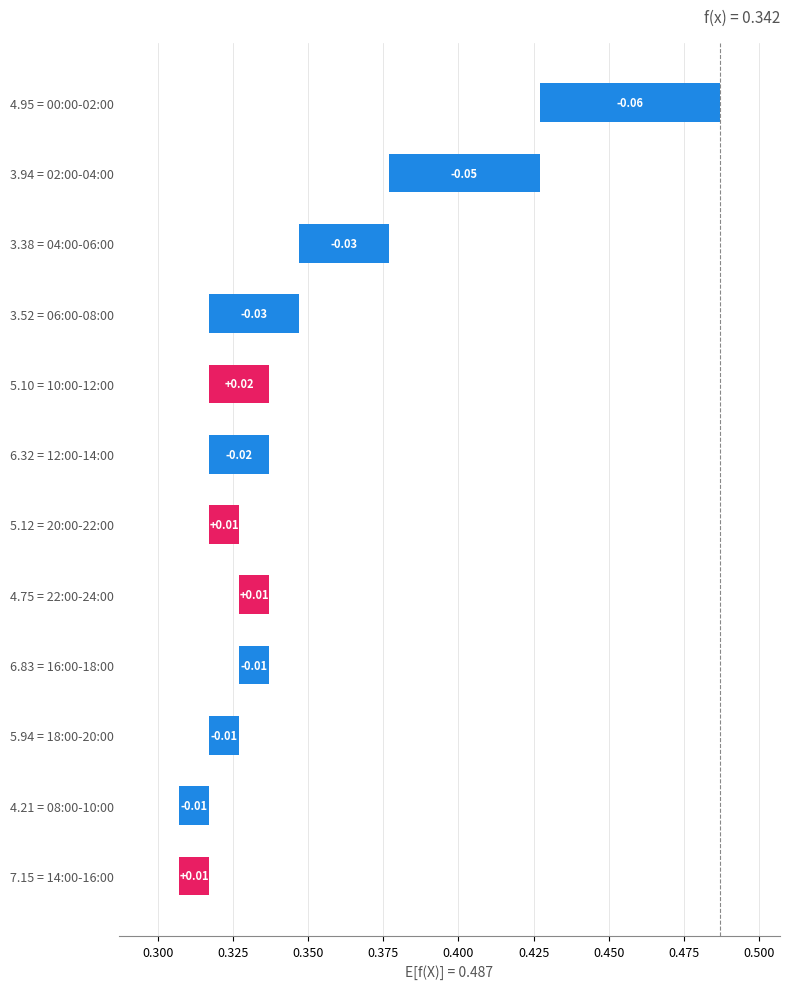

Is it true that the value at 6.32 = 12:00-14:00 is 0.0?

False